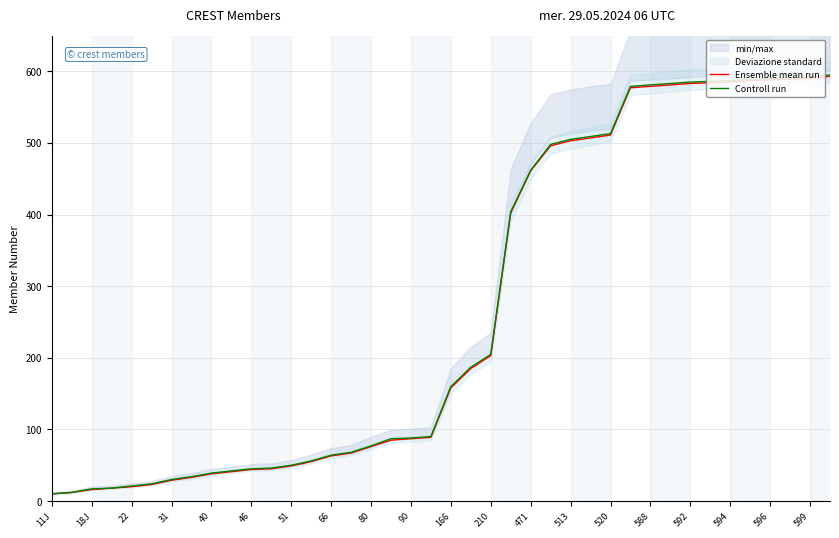

Is it true that Controll run equals 941 at 596?

False